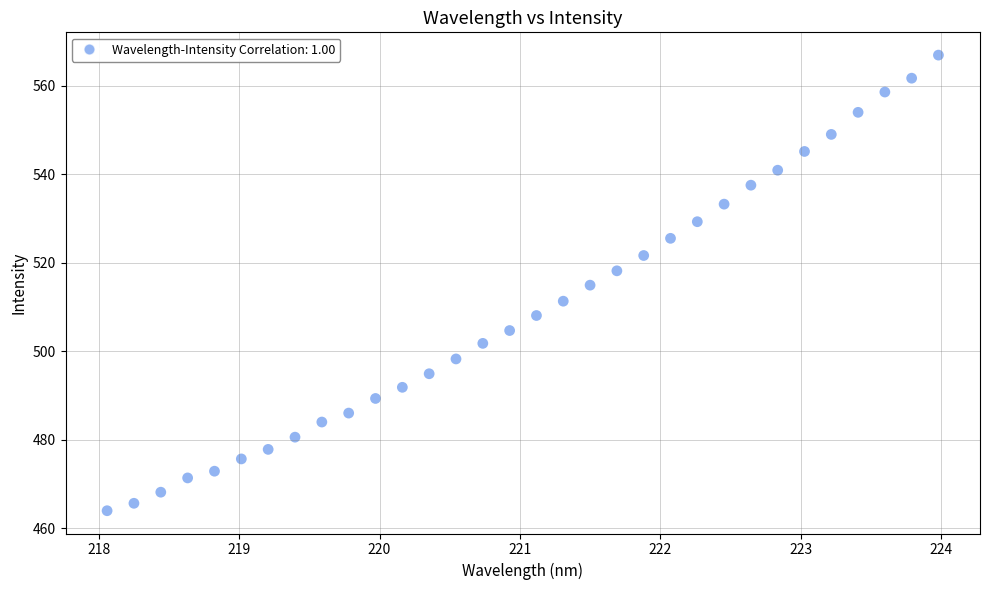

What is the range of X values (max minus min)?

5.9